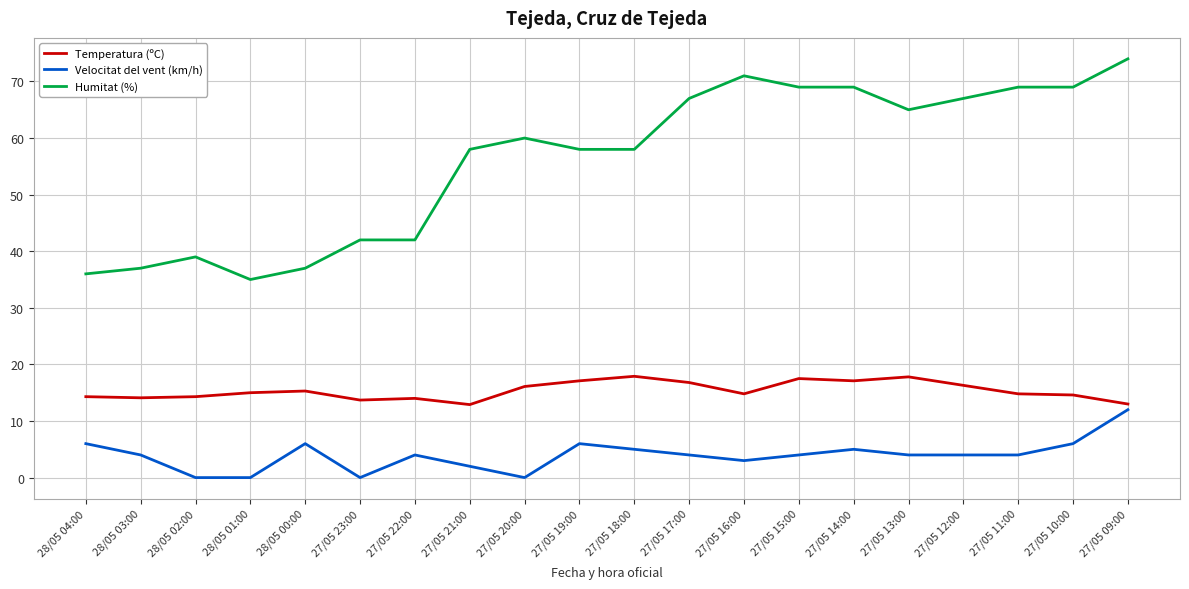

What is the approximate value of Humitat (%) at 27/05 16:00?

71.0